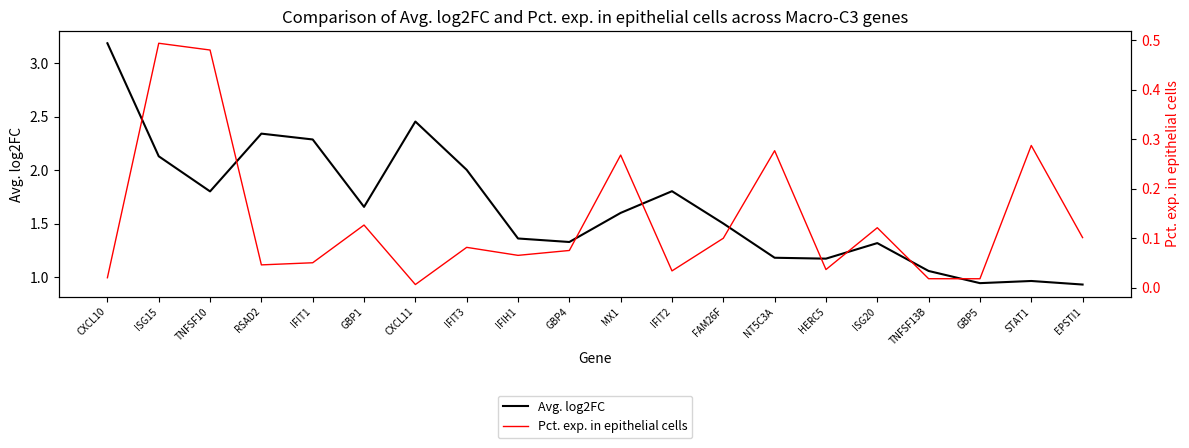

Which series changed the most between ISG15 and IFIT3?

Pct. exp. in epithelial cells